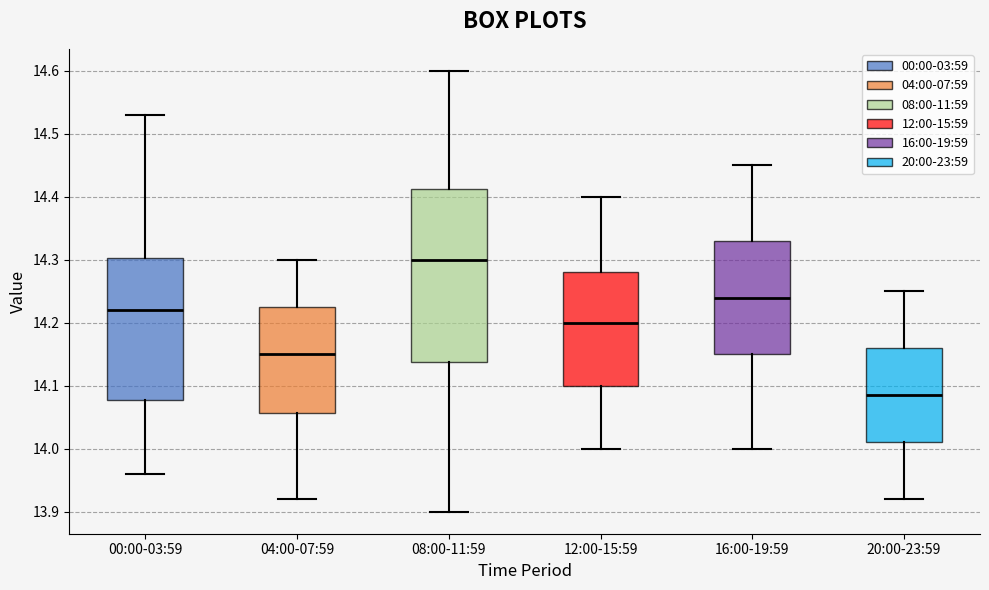

Which box has the lowest median line?

20:00-23:59